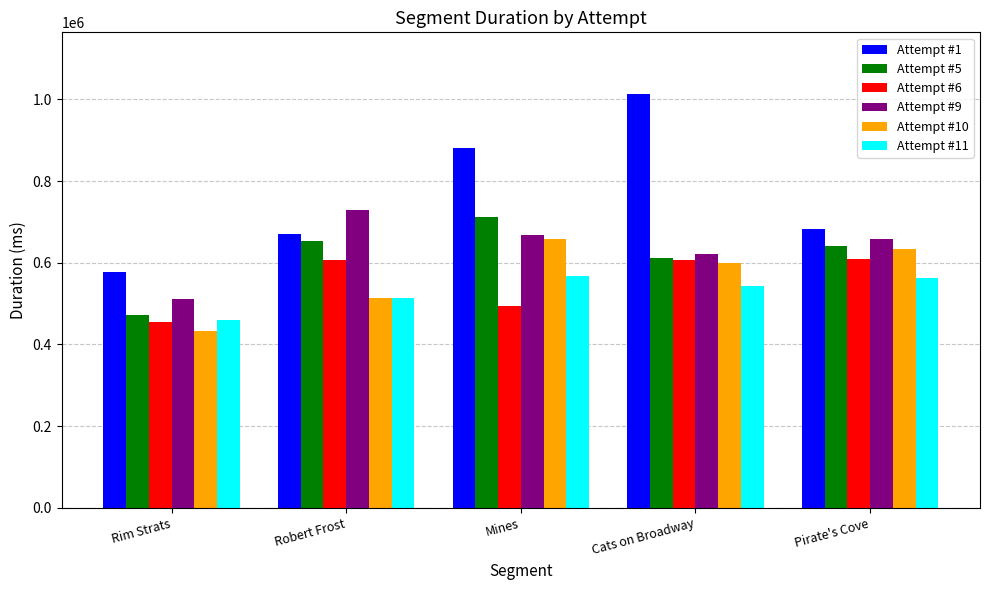

Which series has the largest total across all categories?

Attempt #1